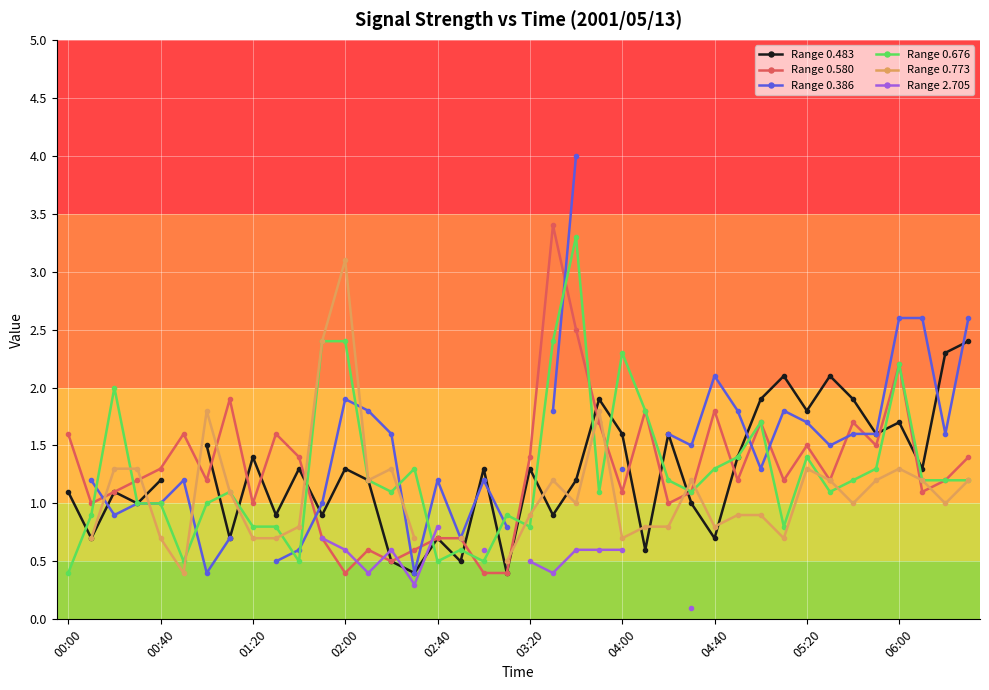

How many interior local peaks does the Range 2.705 series have?

1